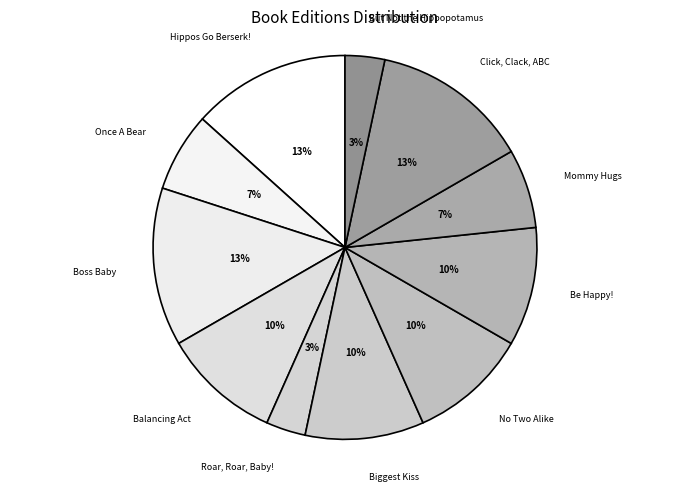

To the nearest percent, what is the average slice percentage?

9%